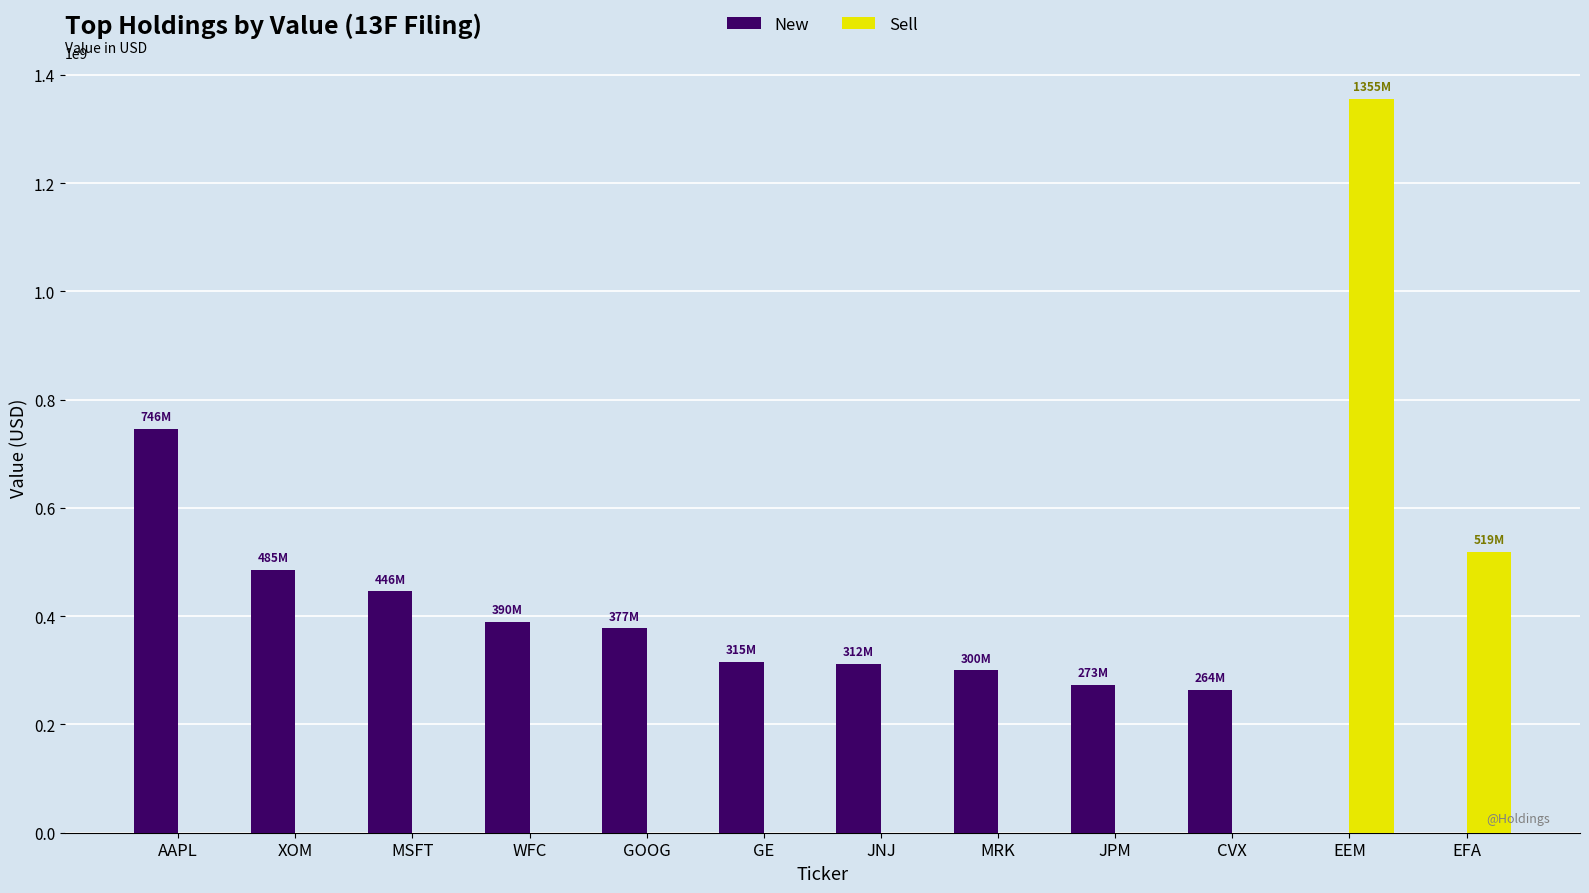

What is the highest value of the Sell series?

1355494000